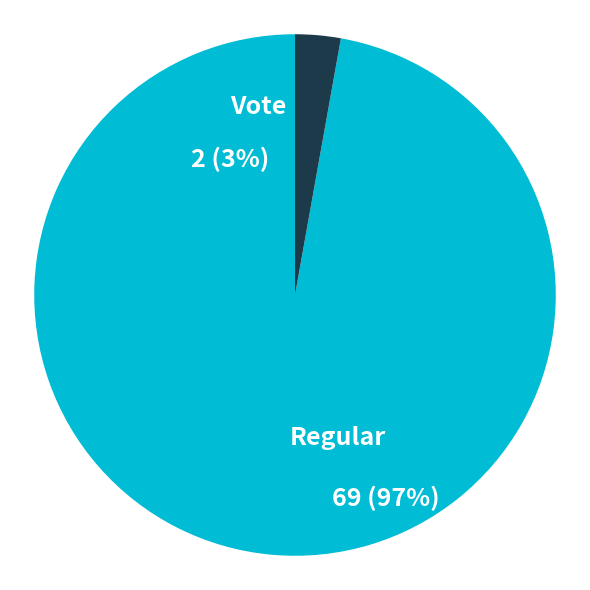

What is the change in value from Regular to Vote?

-67